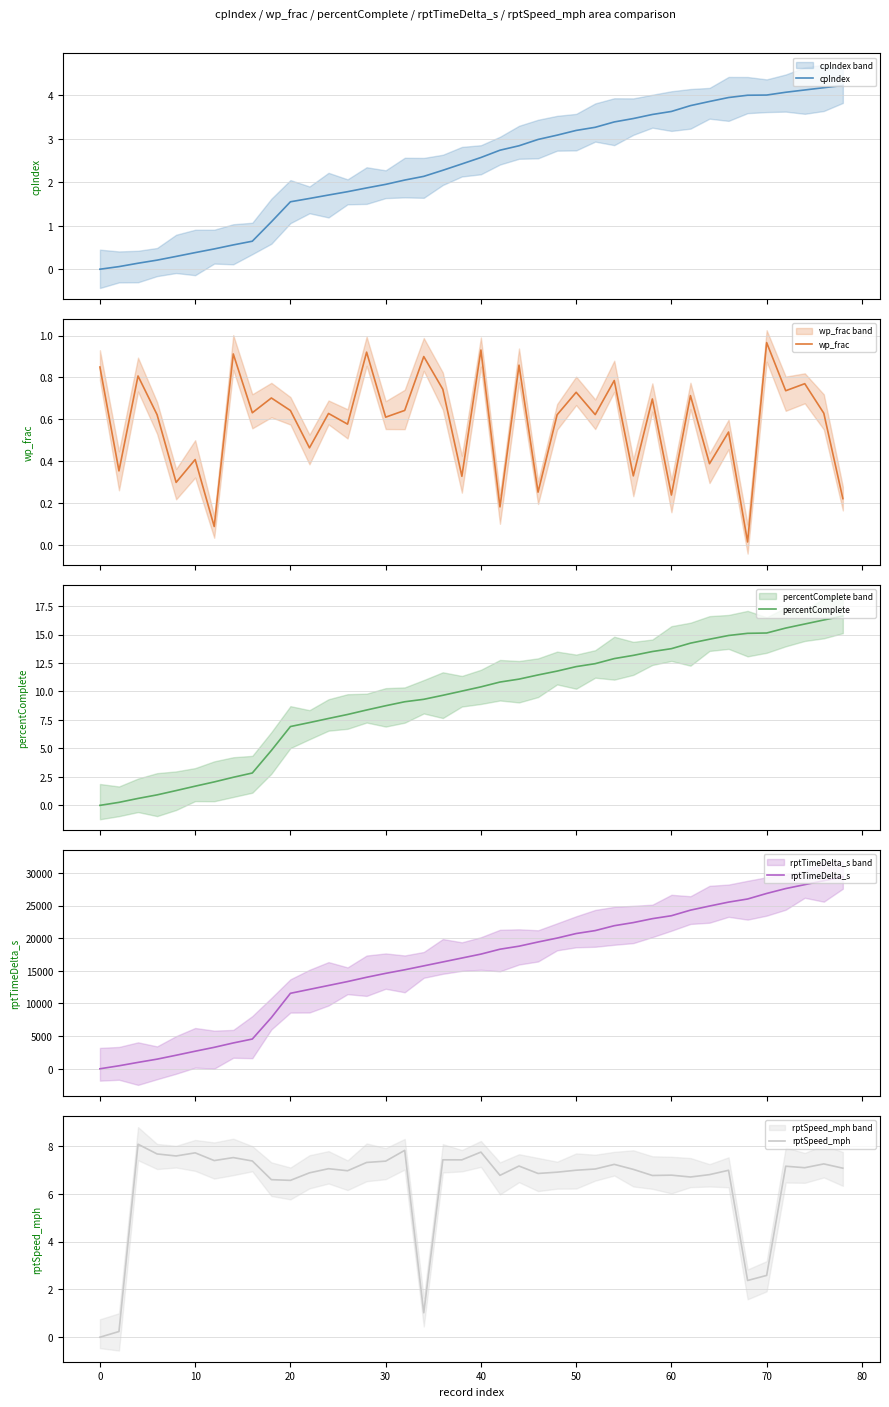

Reading left to right, list all the values displayed in this chart.

cpIndex: −10=0.0	0=0.1	10=0.1	20=0.2	30=0.3	40=0.4	50=0.5	60=0.6	70=0.6	80=1.1	90=1.6	11=1.6	12=1.7	13=1.8	14=1.9	15=2.0	16=2.0	17=2.1	18=2.3	19=2.4	20=2.6	21=2.7	22=2.8	23=3.0	24=3.1	25=3.2	26=3.3	27=3.4	28=3.5	29=3.6	30=3.6	31=3.8	32=3.9	33=3.9	34=4.0	35=4.0	36=4.1	37=4.1	38=4.2	39=4.2
wp_frac: −10=0.8	0=0.4	10=0.8	20=0.6	30=0.3	40=0.4	50=0.1	60=0.9	70=0.6	80=0.7	90=0.6	11=0.5	12=0.6	13=0.6	14=0.9	15=0.6	16=0.6	17=0.9	18=0.7	19=0.3	20=0.9	21=0.2	22=0.9	23=0.3	24=0.6	25=0.7	26=0.6	27=0.8	28=0.3	29=0.7	30=0.2	31=0.7	32=0.4	33=0.5	34=0.0	35=1.0	36=0.7	37=0.8	38=0.6	39=0.2
percentComplete: −10=0.0	0=0.3	10=0.6	20=0.9	30=1.3	40=1.7	50=2.1	60=2.5	70=2.8	80=4.8	90=6.9	11=7.3	12=7.6	13=8.0	14=8.4	15=8.7	16=9.1	17=9.3	18=9.7	19=10.0	20=10.4	21=10.8	22=11.1	23=11.5	24=11.8	25=12.2	26=12.4	27=12.9	28=13.2	29=13.5	30=13.8	31=14.2	32=14.6	33=14.9	34=15.1	35=15.1	36=15.6	37=15.9	38=16.3	39=16.6
rptTimeDelta_s: −10=0.0	0=458.0	10=978.0	20=1474.0	30=2073.0	40=2689.0	50=3284.0	60=3954.0	70=4554.0	80=7841.0	90=11557.0	11=12157.0	12=12757.0	13=13357.0	14=14013.0	15=14613.0	16=15160.0	17=15760.0	18=16360.0	19=16960.0	20=17560.0	21=18310.0	22=18774.0	23=19415.0	24=20016.0	25=20711.0	26=21162.0	27=21911.0	28=22388.0	29=22988.0	30=23438.0	31=24294.0	32=24922.0	33=25523.0	34=26001.0	35=26849.0	36=27598.0	37=28198.0	38=28798.0	39=29398.0
rptSpeed_mph: −10=0.0	0=0.2	10=8.1	20=7.7	30=7.6	40=7.7	50=7.4	60=7.5	70=7.4	80=6.6	90=6.6	11=6.9	12=7.1	13=7.0	14=7.3	15=7.4	16=7.8	17=1.0	18=7.4	19=7.4	20=7.8	21=6.8	22=7.2	23=6.9	24=6.9	25=7.0	26=7.0	27=7.2	28=7.0	29=6.8	30=6.8	31=6.7	32=6.8	33=7.0	34=2.4	35=2.6	36=7.2	37=7.1	38=7.3	39=7.1